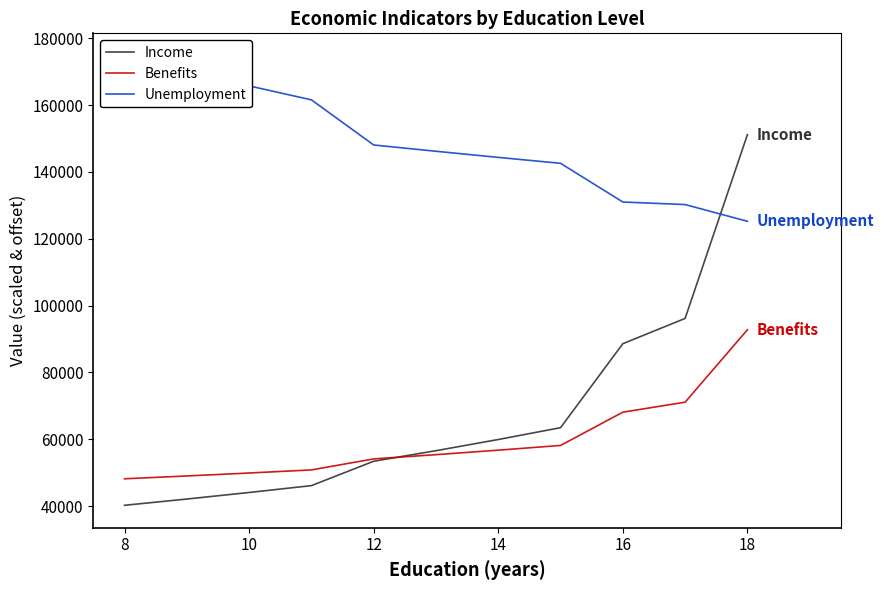

Is the value of Benefits at 12 greater than the value of Income at 8?

Yes